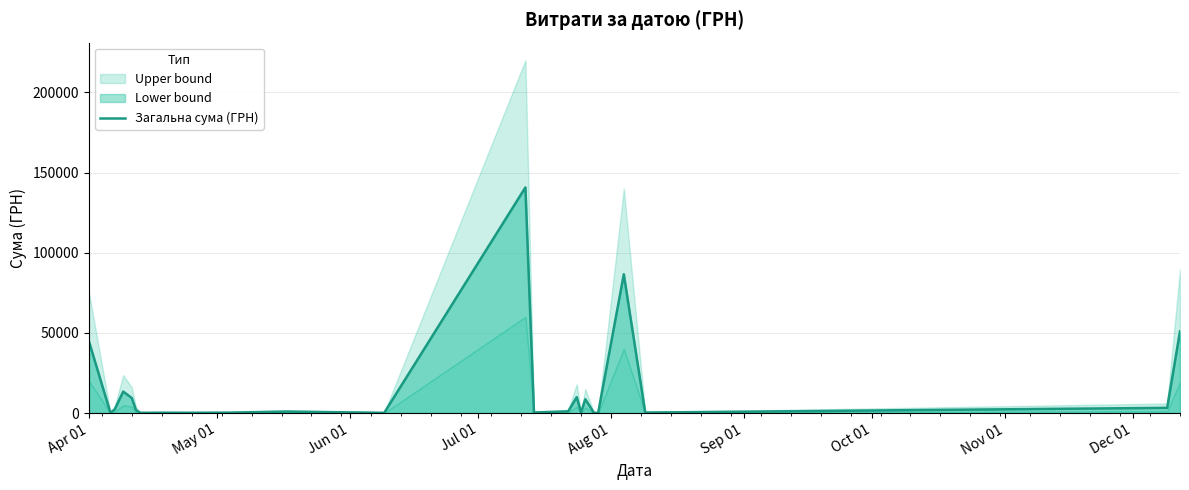

What is the highest value of the Загальна сума (ГРН) series?

140706.2